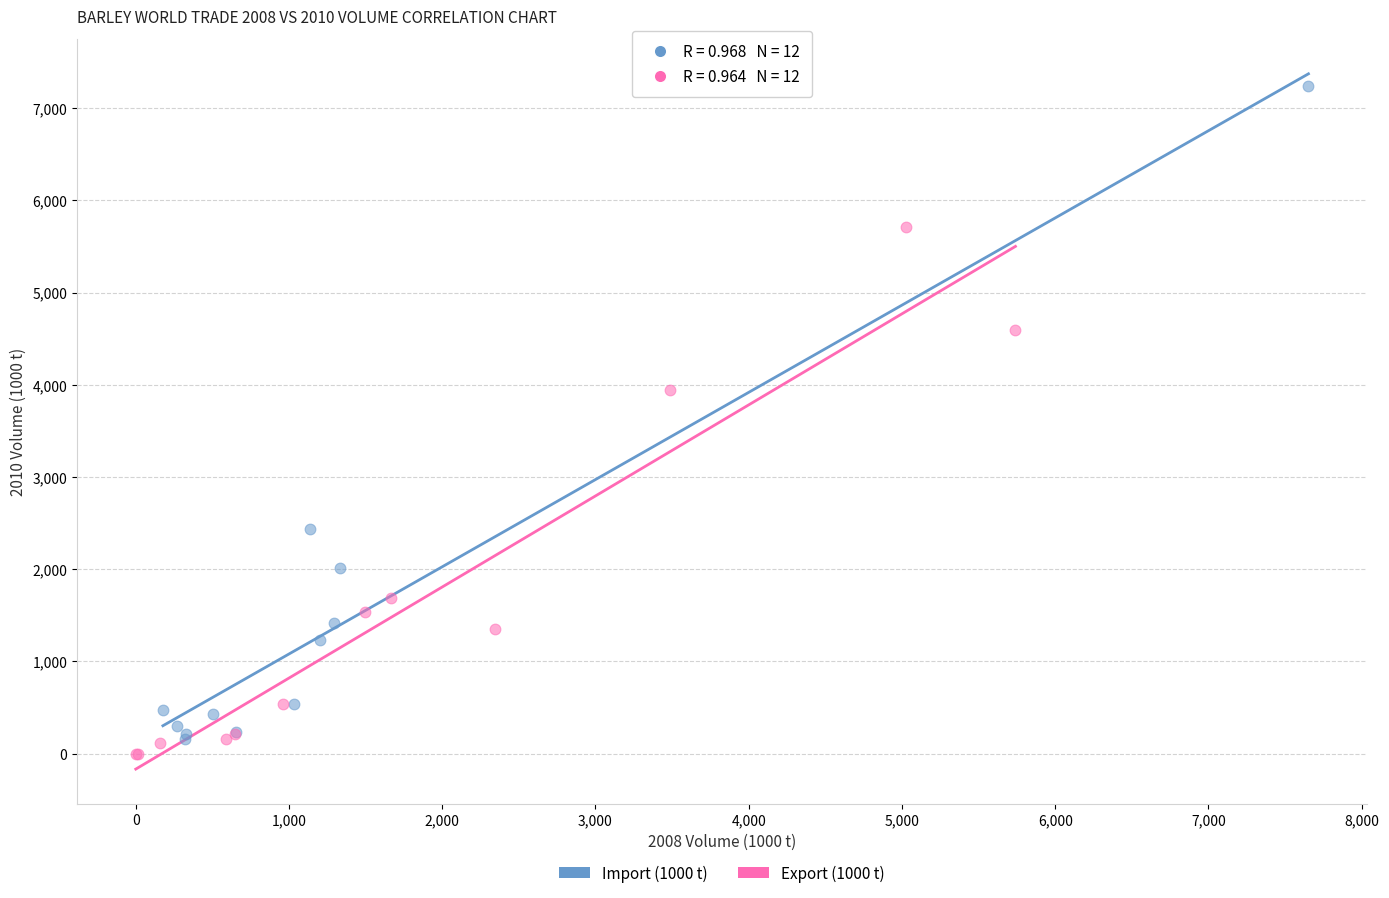

What are all the series names shown in the legend?

Import (1000 t), Export (1000 t)